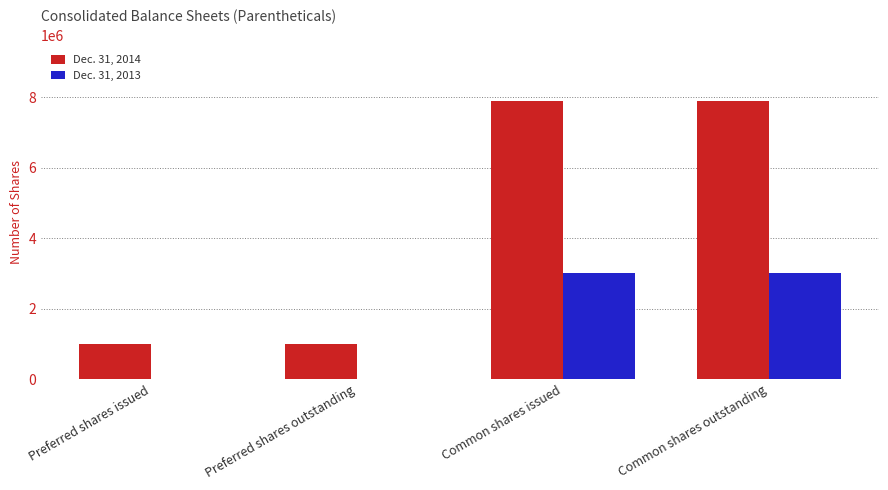

What is the greatest value displayed?

7899787